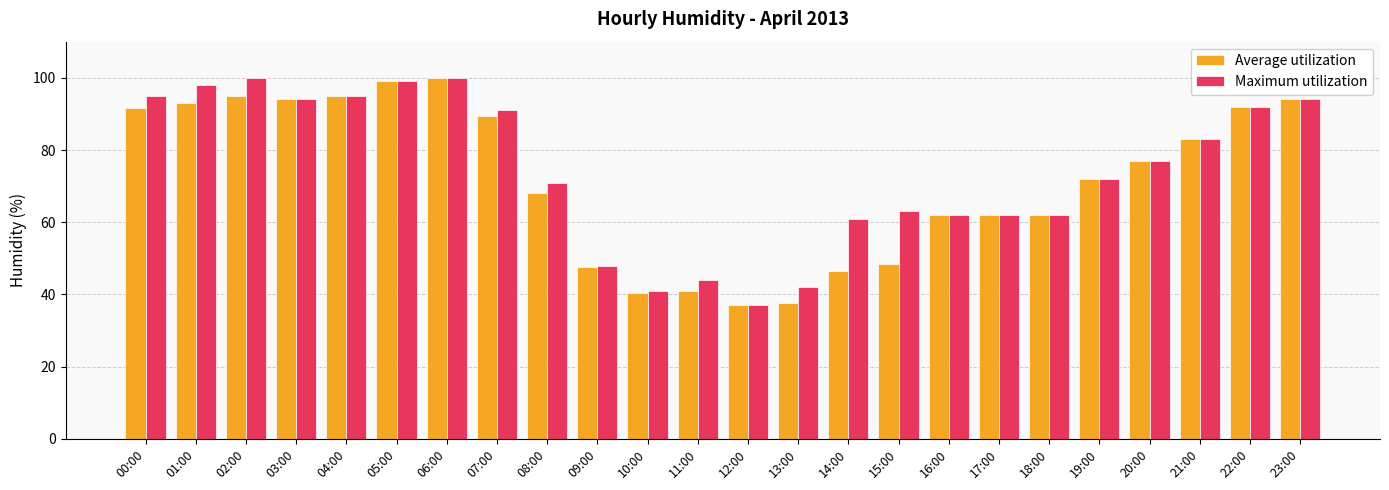

What is the maximum value for Maximum utilization?

100.0